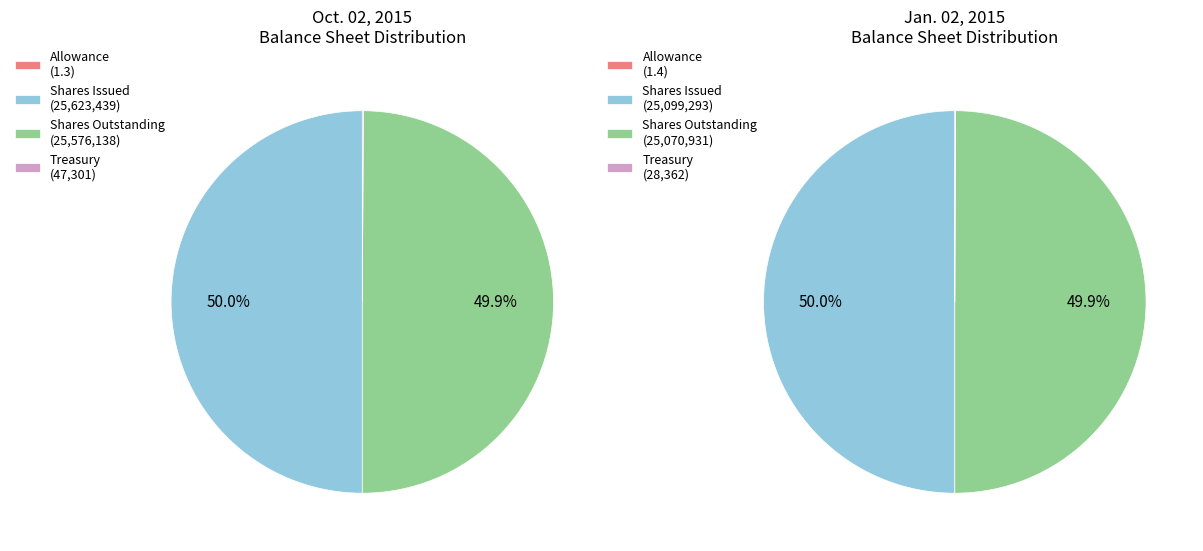

What is the change in value from Allowance for doubtful accounts to Common stock, shares outstanding?

+25576136.7